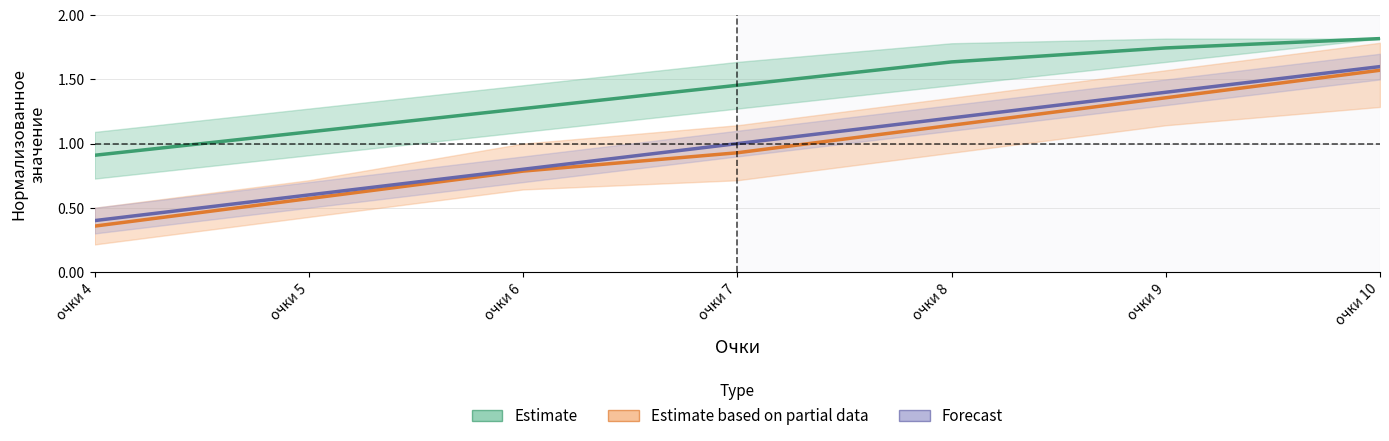

Where is Estimate nearest to the value 1?

очки 5